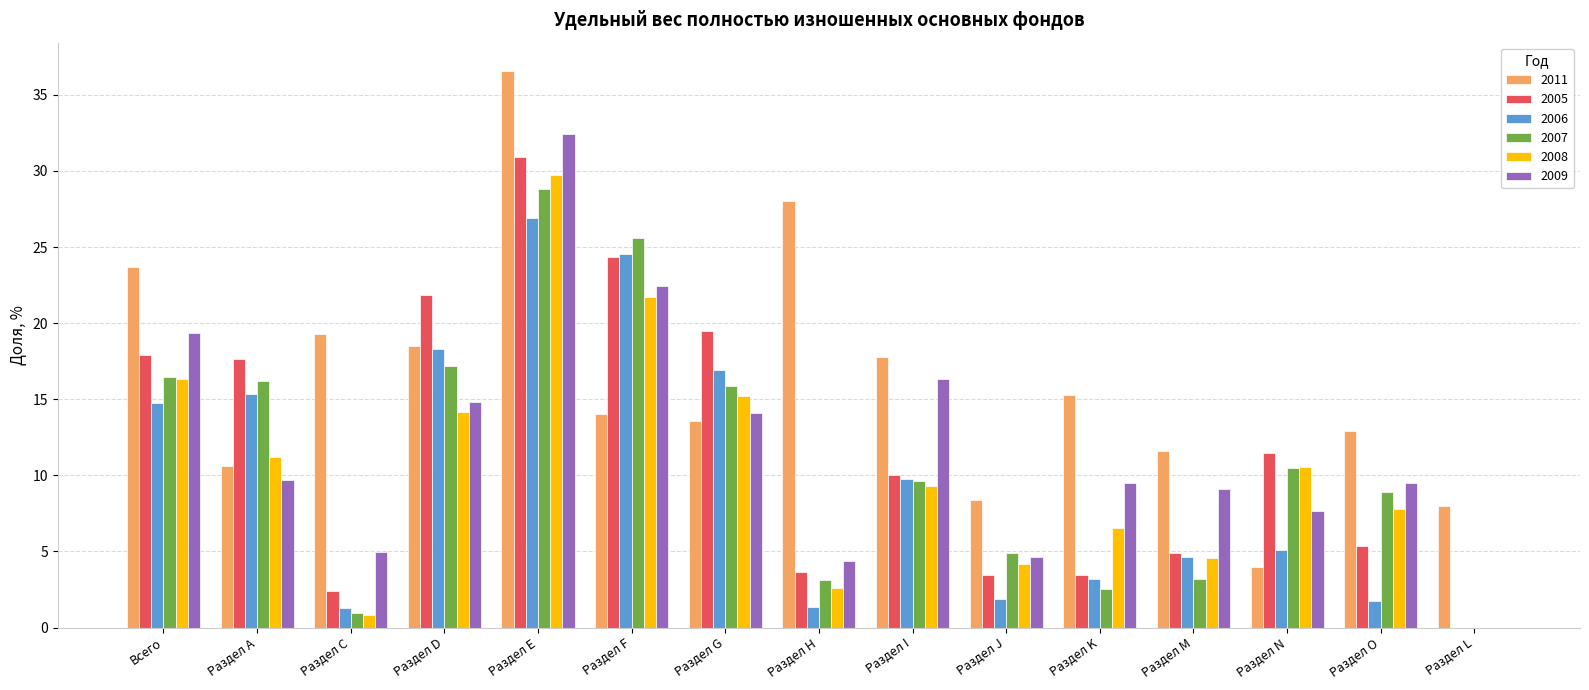

Where is 2009 nearest to the value 16?

Раздел I